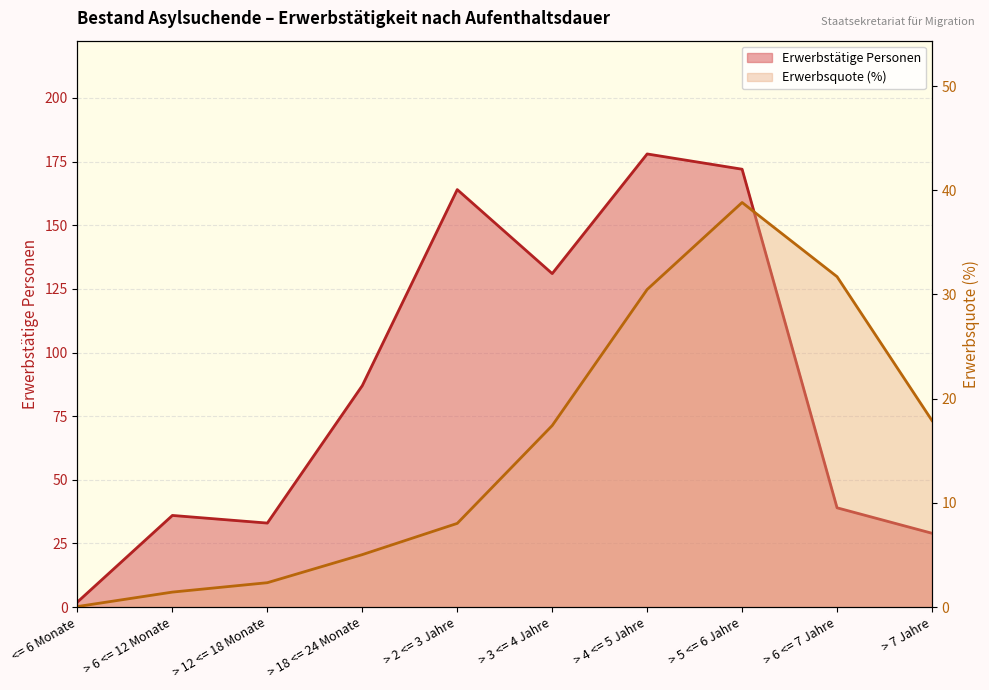

Reading right to left, extract all data points from this chart.

Erwerbstätige Personen: 29.0	39.0	172.0	178.0	131.0	164.0	87.0	33.0	36.0	2.0
Erwerbsquote: 17.9	31.7	38.8	30.5	17.4	8.0	5.0	2.3	1.4	0.1